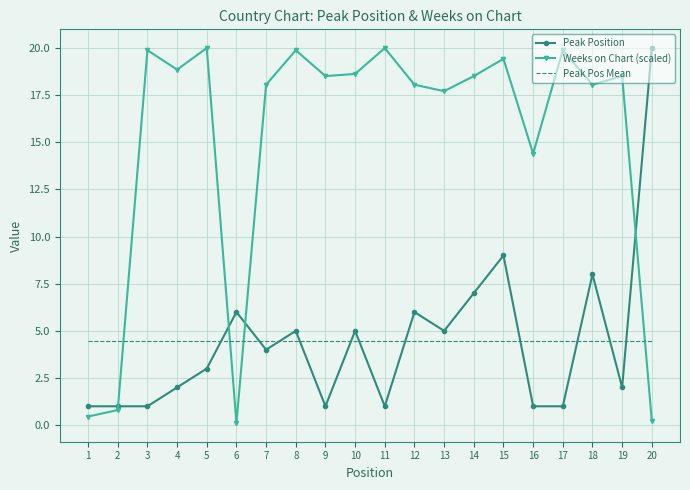

Is the value of Weeks on Chart (scaled) at 16 greater than the value of Peak Pos Mean at 9?

Yes